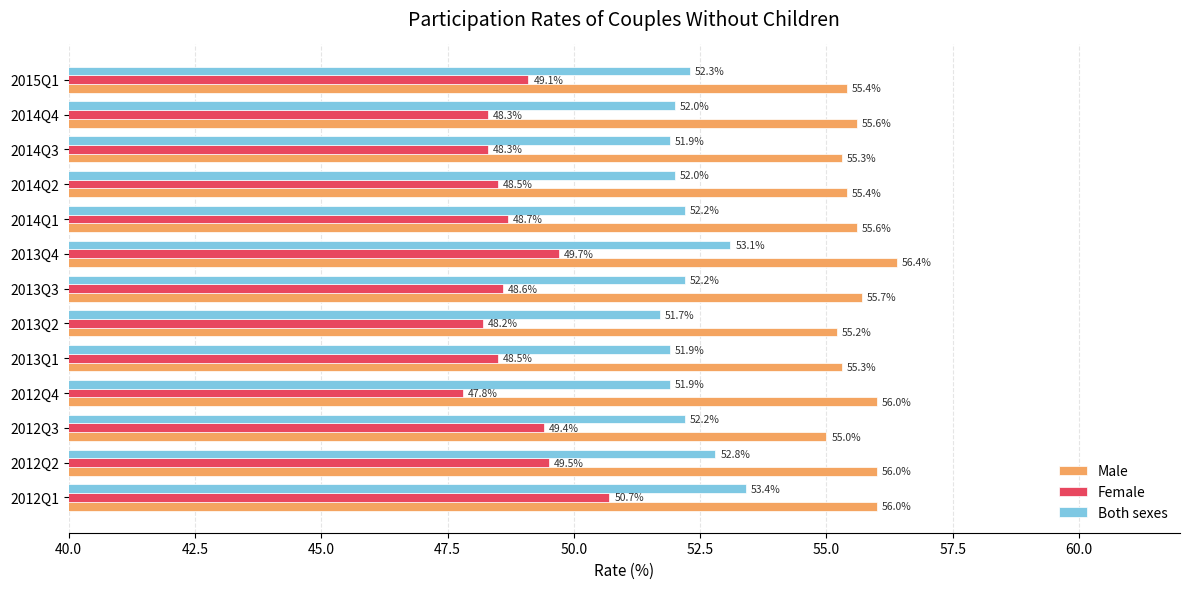

What is the sum of all Male values?

722.9